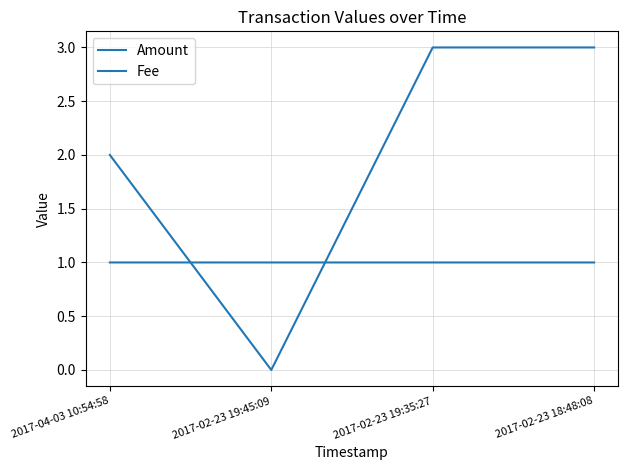

Does the chart display data point markers on the line(s)?

No